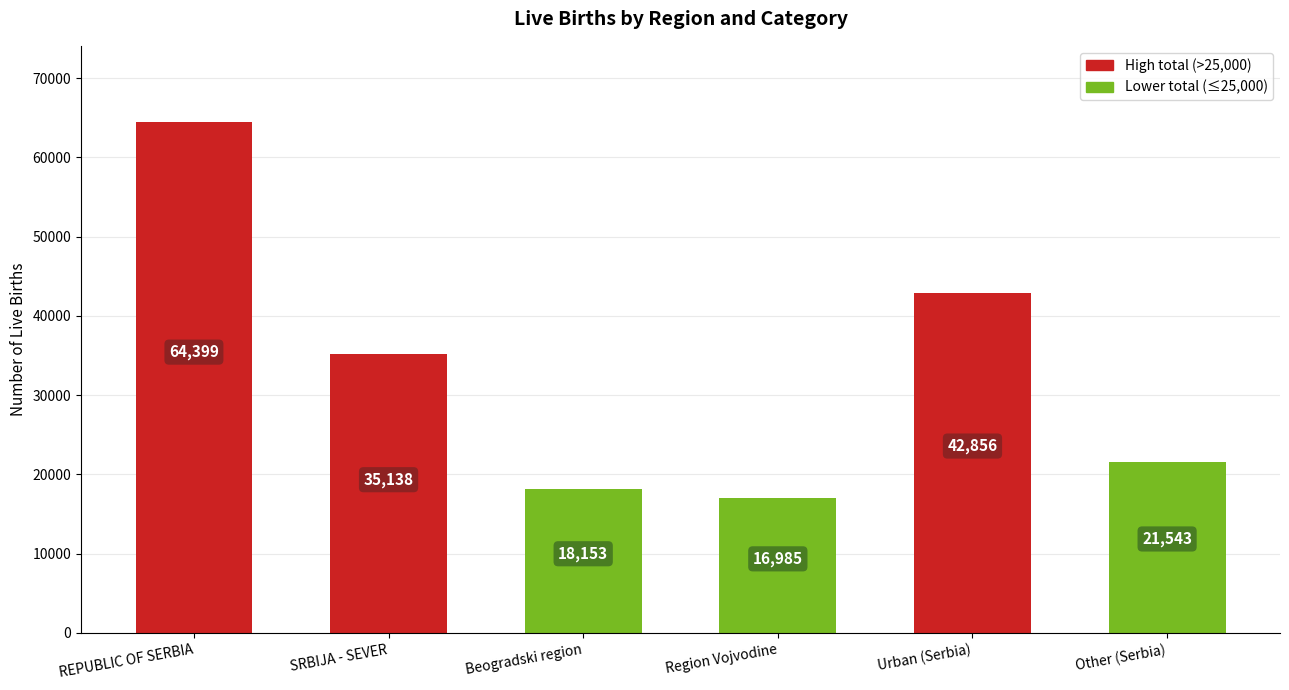

Which label corresponds to the largest value in the chart?

REPUBLIC OF SERBIA